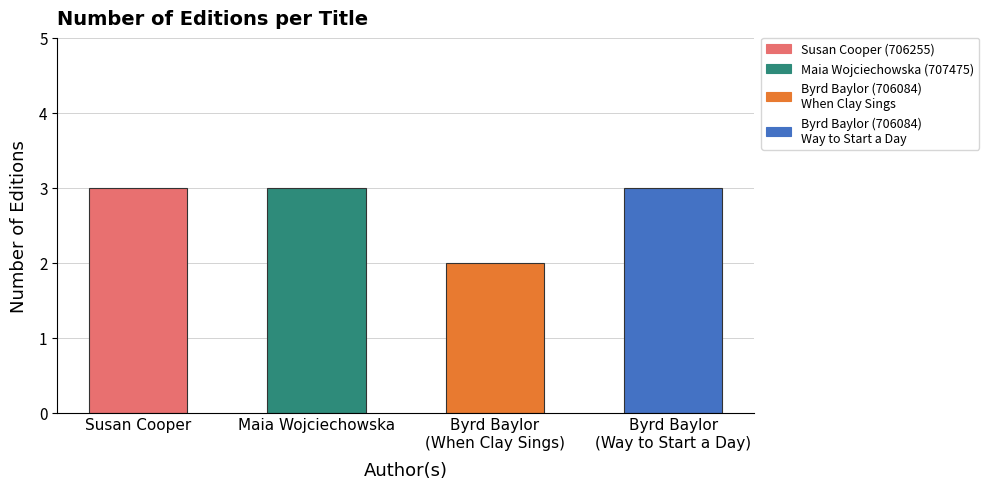

What is the maximum value shown in the chart?

3